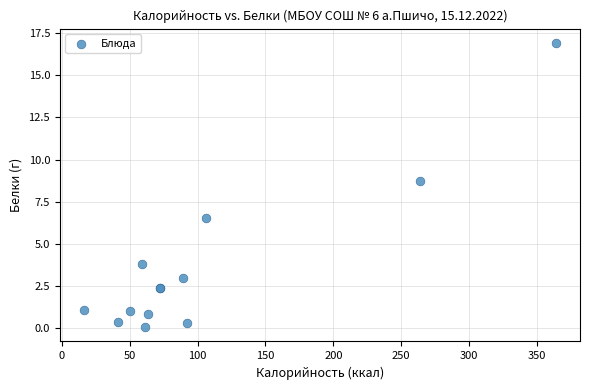

What Y value in the scatter plot is closest to 8?

8.7